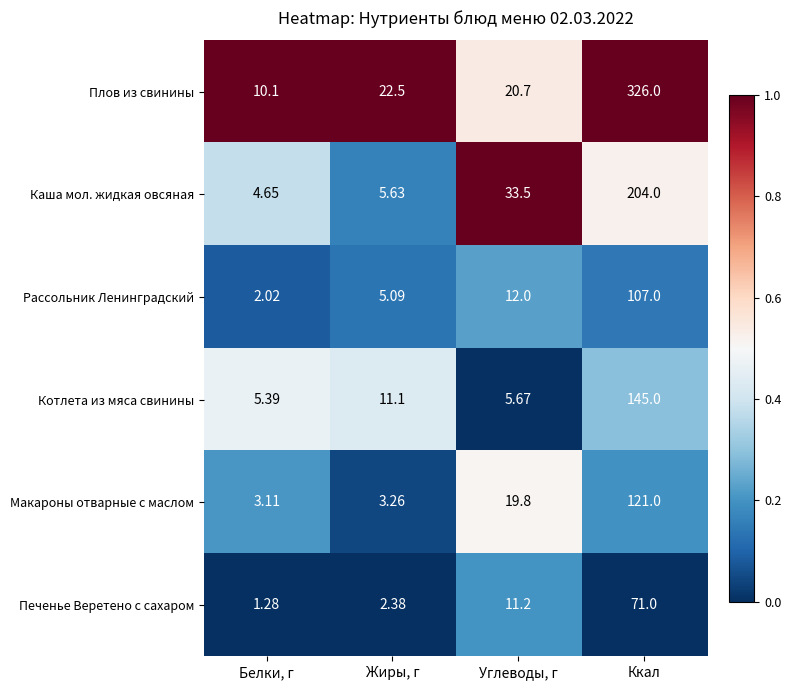

Rank the series at Ккал from lowest to highest value.

Печенье Веретено с сахаром, Рассольник Ленинградский, Макароны отварные с маслом, Котлета из мяса свинины, Каша мол. жидкая овсяная, Плов из свинины